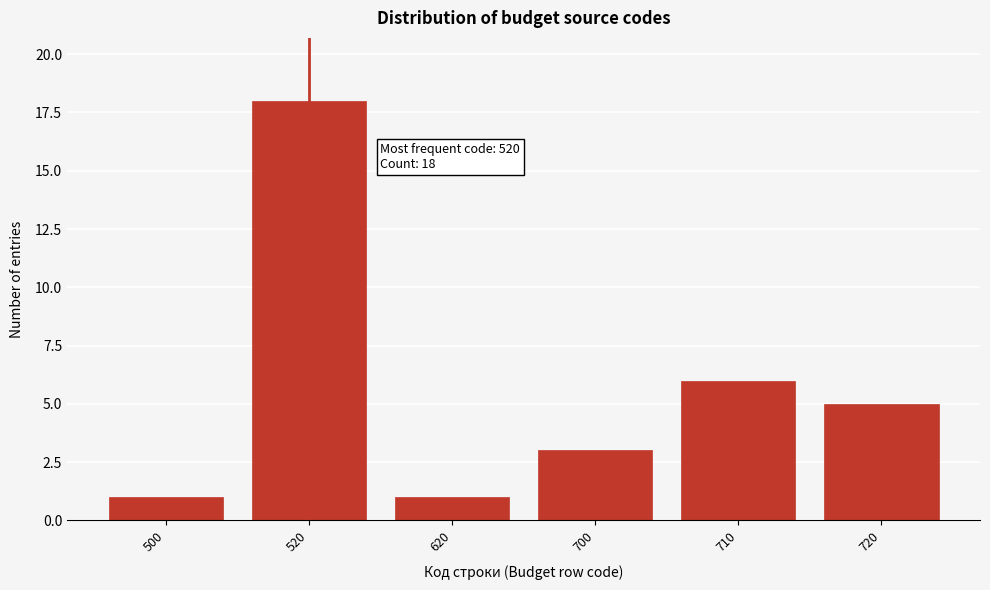

Reading left to right, transcribe all the data shown in this chart.

500=1	520=18	620=1	700=3	710=6	720=5